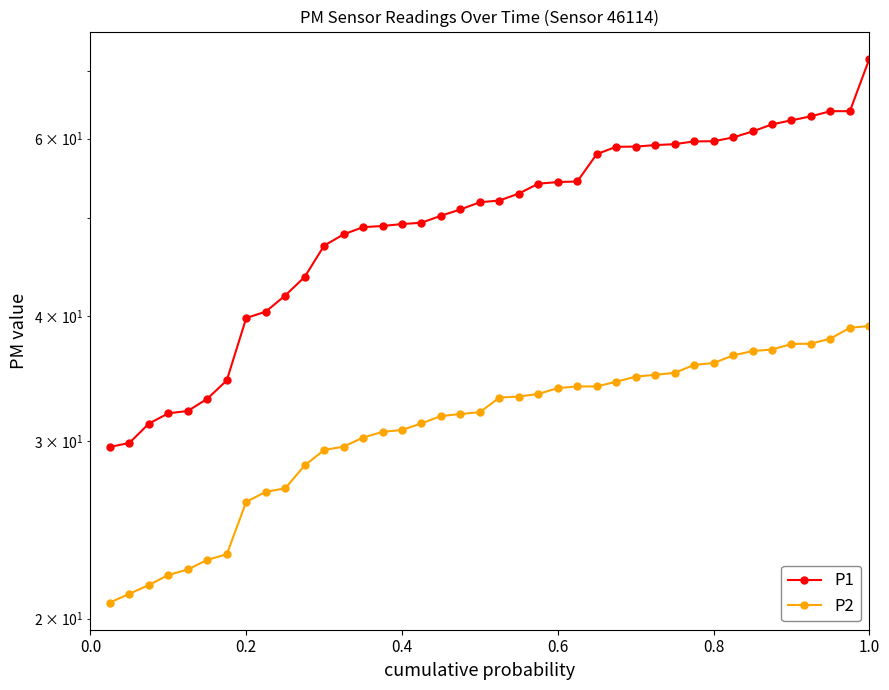

True or false: P2 and P1 cross at least once.

False